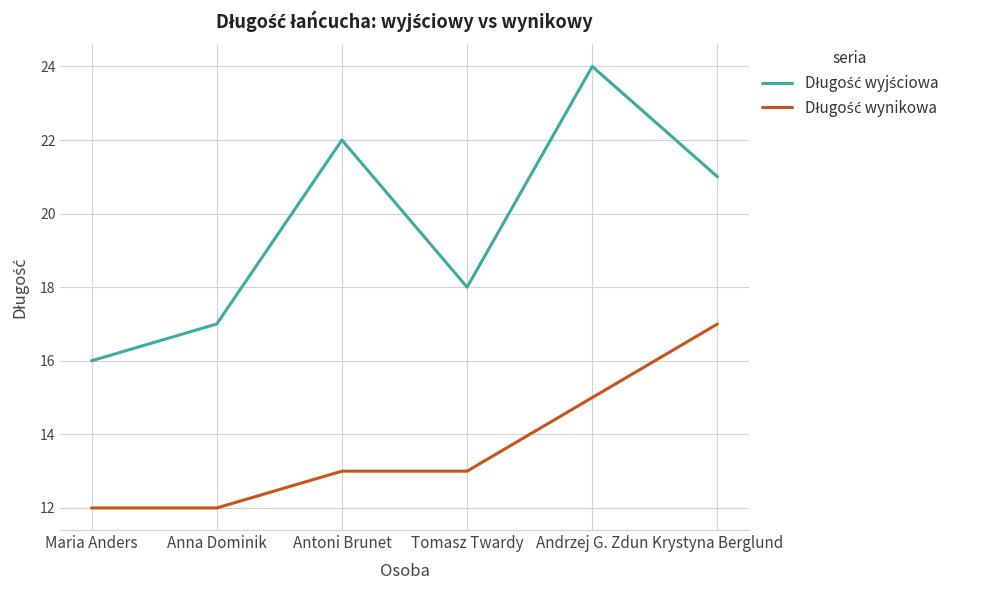

What is the spread (max minus min) of values at Krystyna Berglund?

4